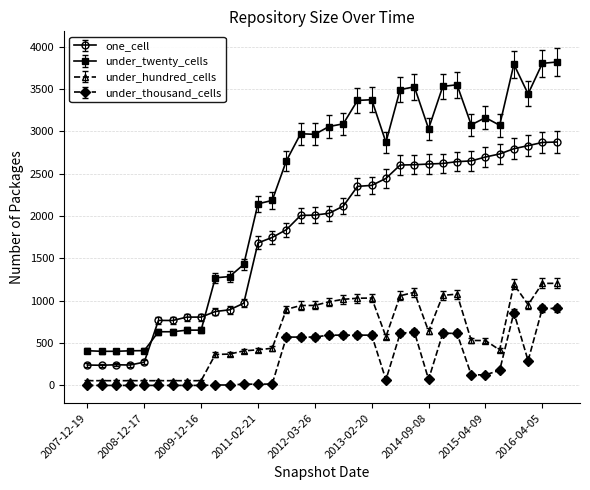

Which series has the largest total across all categories?

under_twenty_cells